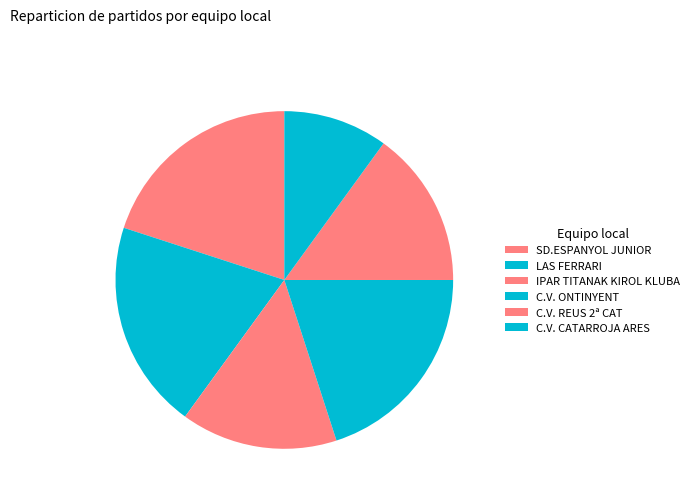

How many segments does this pie chart have?

6